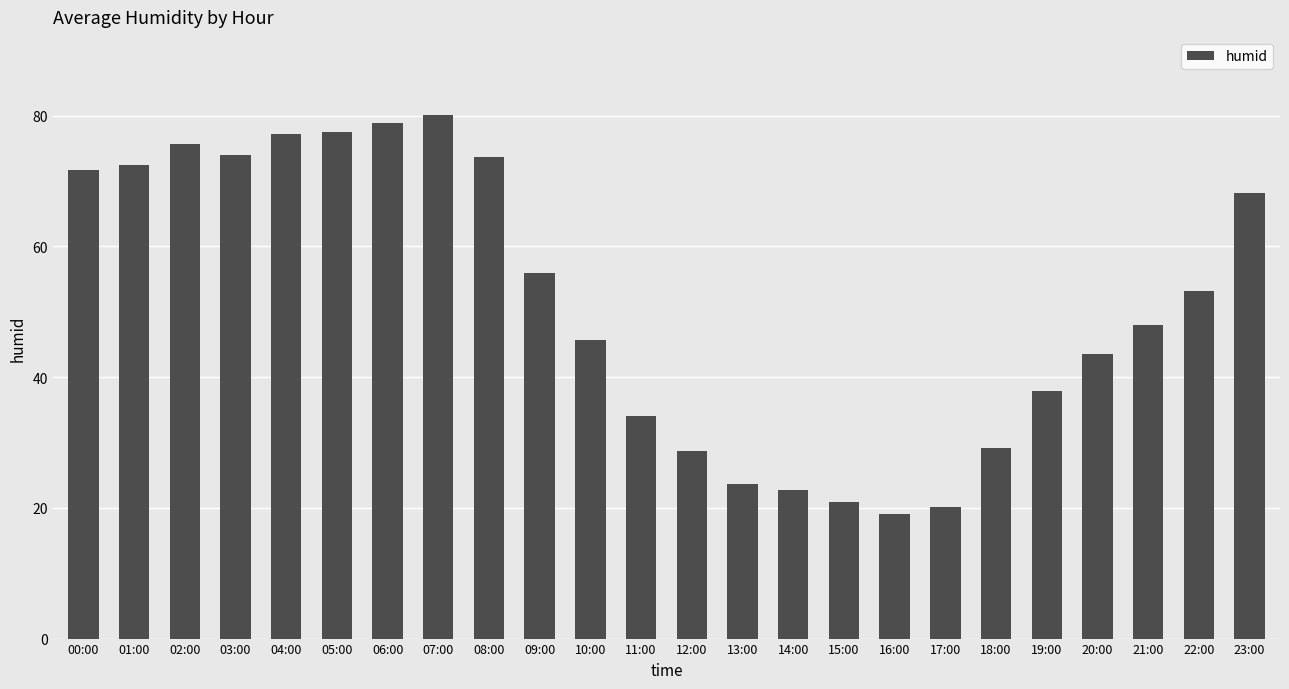

What position from the left is 05:00?

6